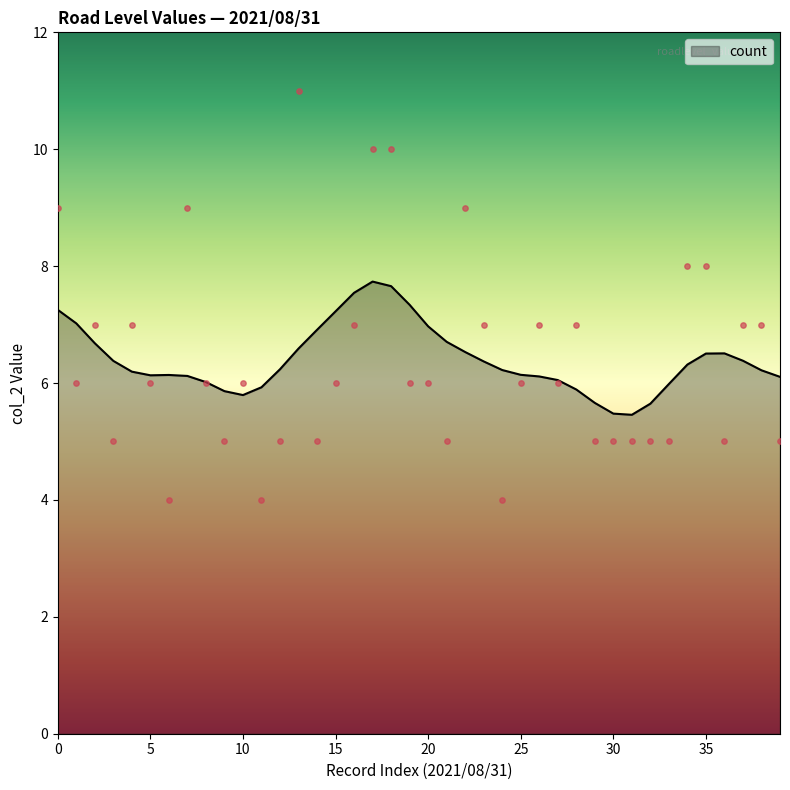

What is the change in value from 11 to 23?

+3